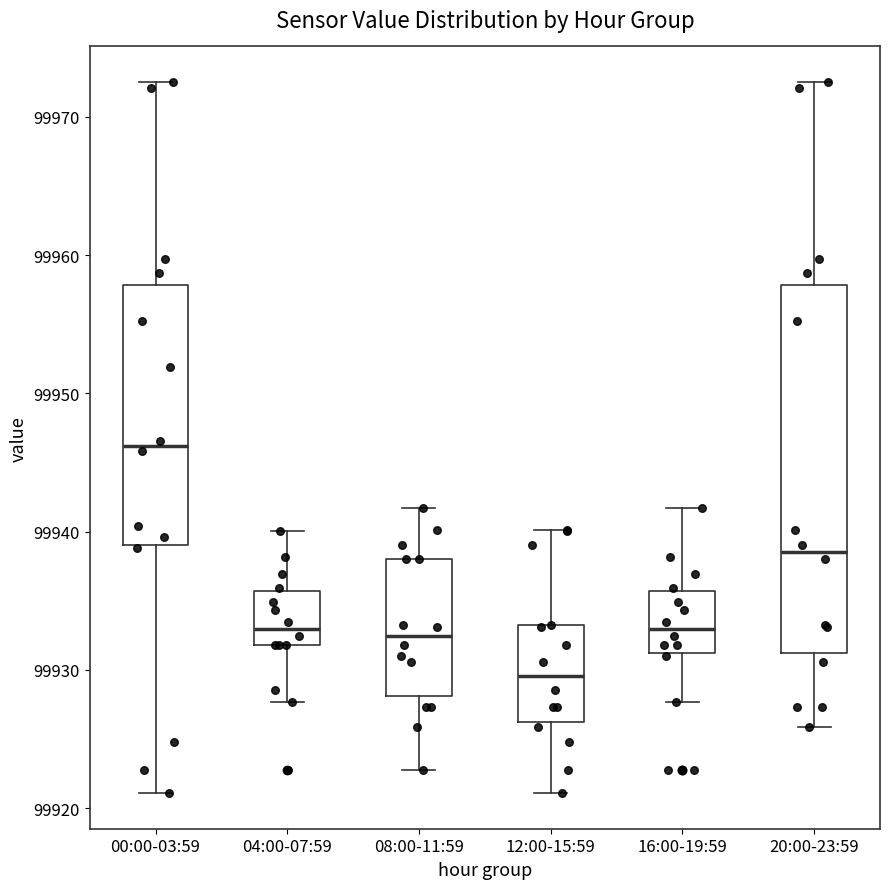

Reading left to right, transcribe this box plot: for each box, give where its median line is, the range the box spans, and where its two whiskers end, as read against the y-axis. The values are not printed on the chart, so give them approximately, as read against the axis.

00:00-03:59: median 99946, box 99939 to 99958, whiskers 99921 to 99973
04:00-07:59: median 99933, box 99932 to 99936, whiskers 99928 to 99940
08:00-11:59: median 99932, box 99928 to 99938, whiskers 99923 to 99942
12:00-15:59: median 99930, box 99926 to 99933, whiskers 99921 to 99940
16:00-19:59: median 99933, box 99931 to 99936, whiskers 99928 to 99942
20:00-23:59: median 99939, box 99931 to 99958, whiskers 99926 to 99973